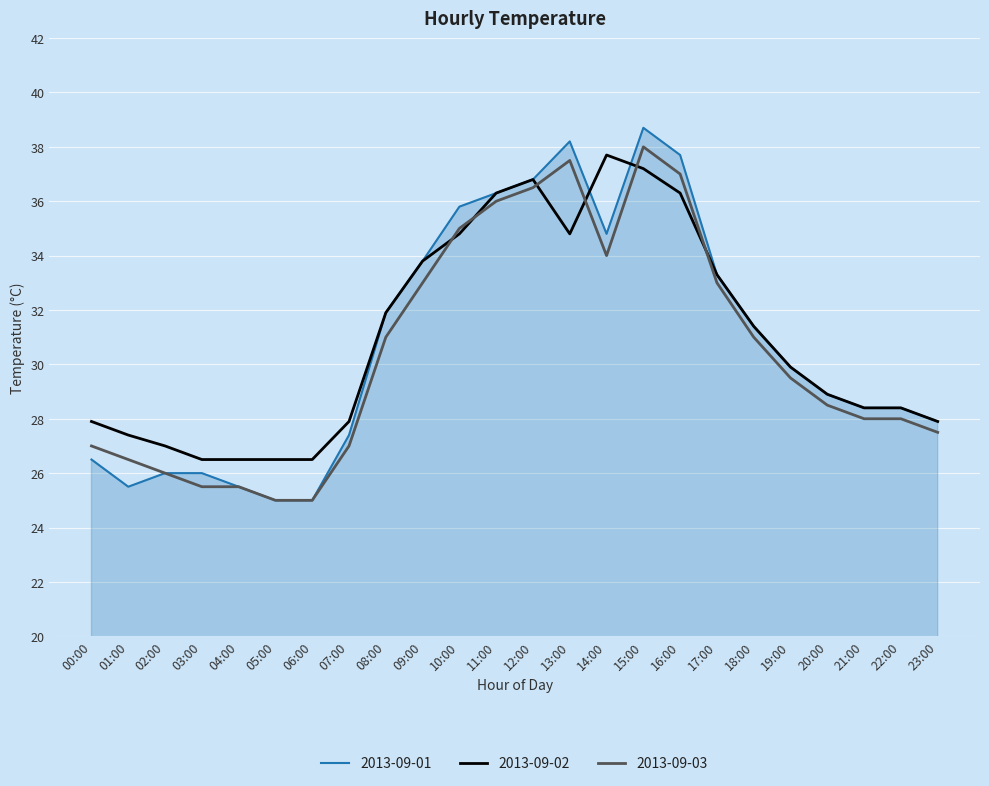

At which category is the sum across all series the highest?

15:00